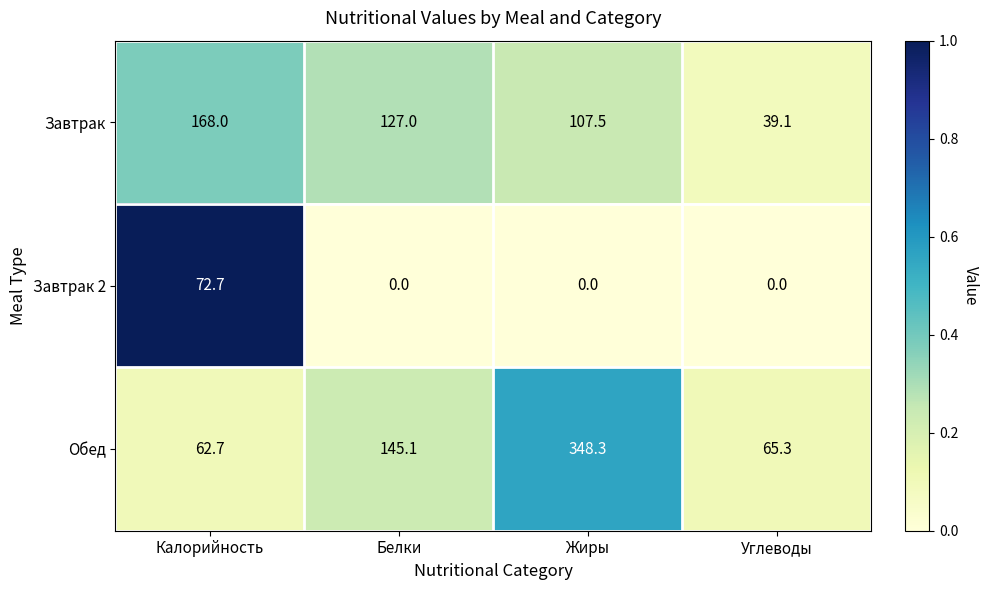

Which series has the largest range (max minus min)?

Обед